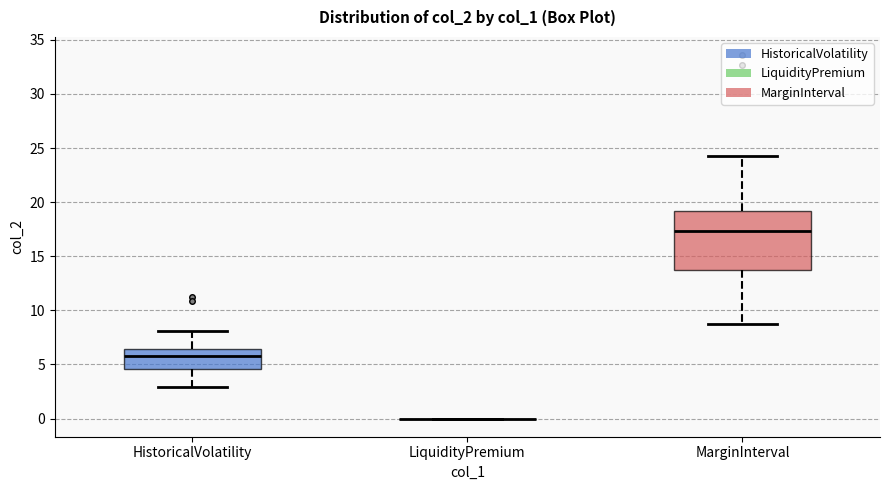

Reading left to right, transcribe this box plot: for each box, give where its median line is, the range the box spans, and where its two whiskers end, as read against the y-axis. The values are not printed on the chart, so give them approximately, as read against the axis.

HistoricalVolatility: median 6.0, box 4.5 to 6.5, whiskers 3.0 to 8.0
LiquidityPremium: box collapsed to a line at 0.0, whiskers 0.0 to 0.0
MarginInterval: median 17.5, box 13.5 to 19.0, whiskers 9.0 to 24.5